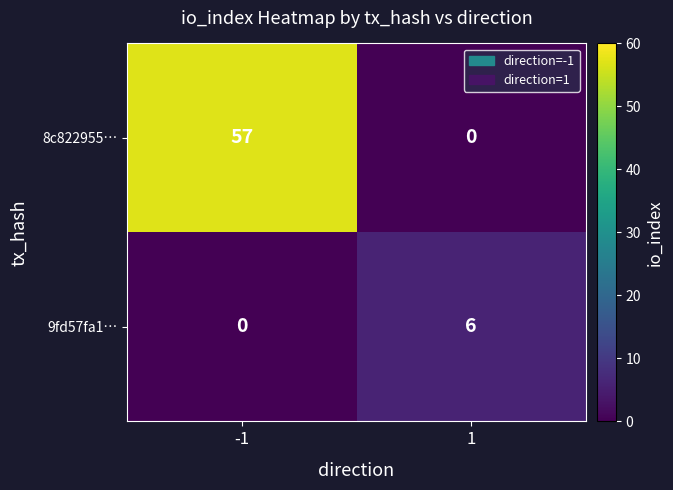

Rank the series by their average value, from highest to lowest.

8c822955…, 9fd57fa1…